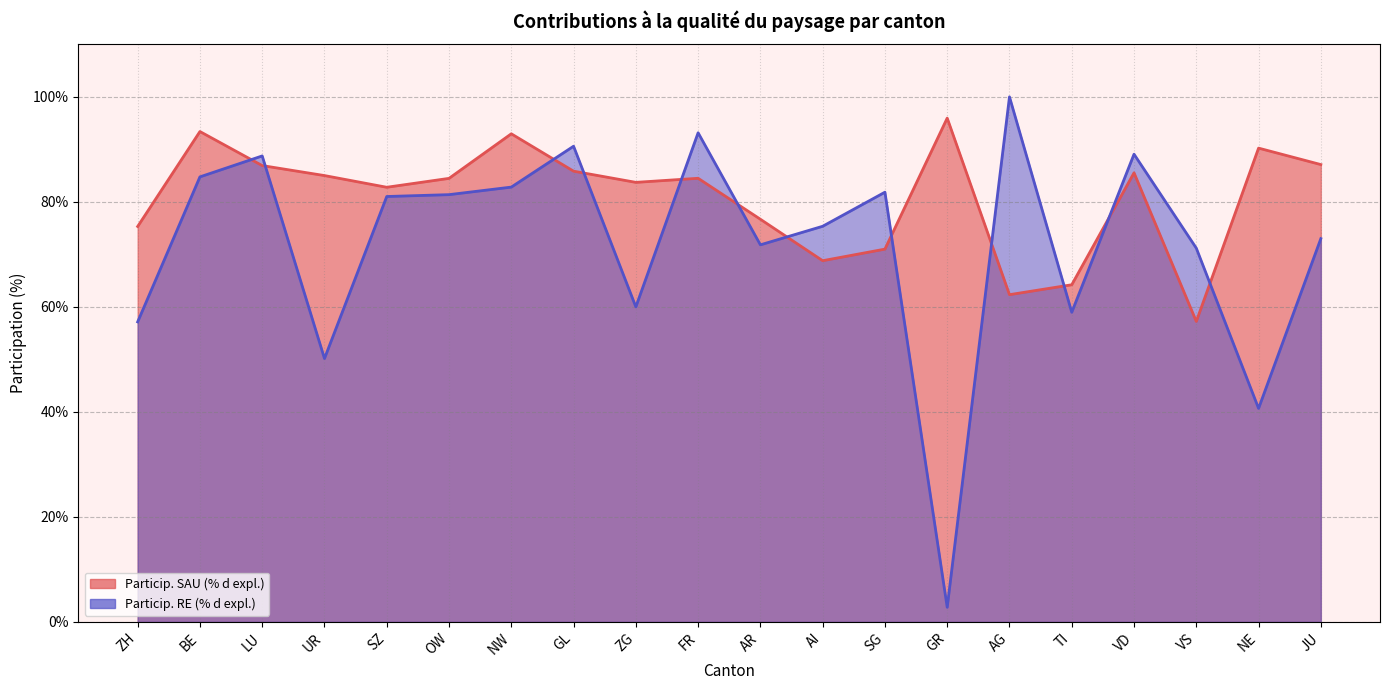

The Particip. SAU (% d expl.) series shows 75.3 at ZH. True or false?

True